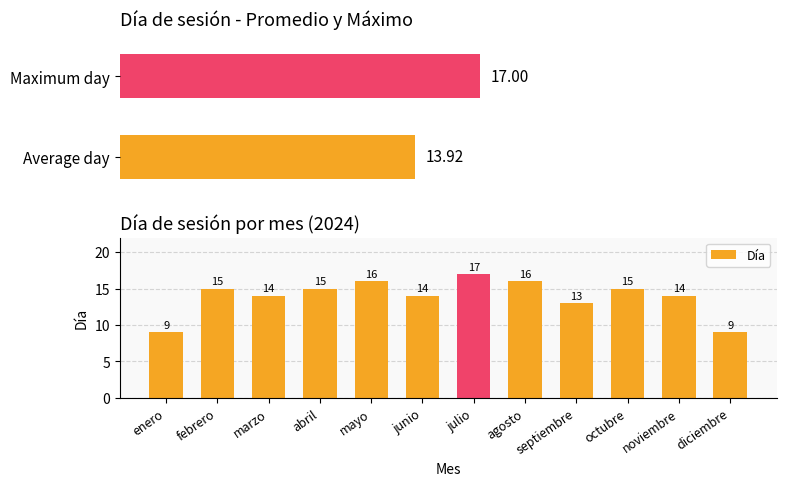

What is the difference between the second highest and minimum values?

7